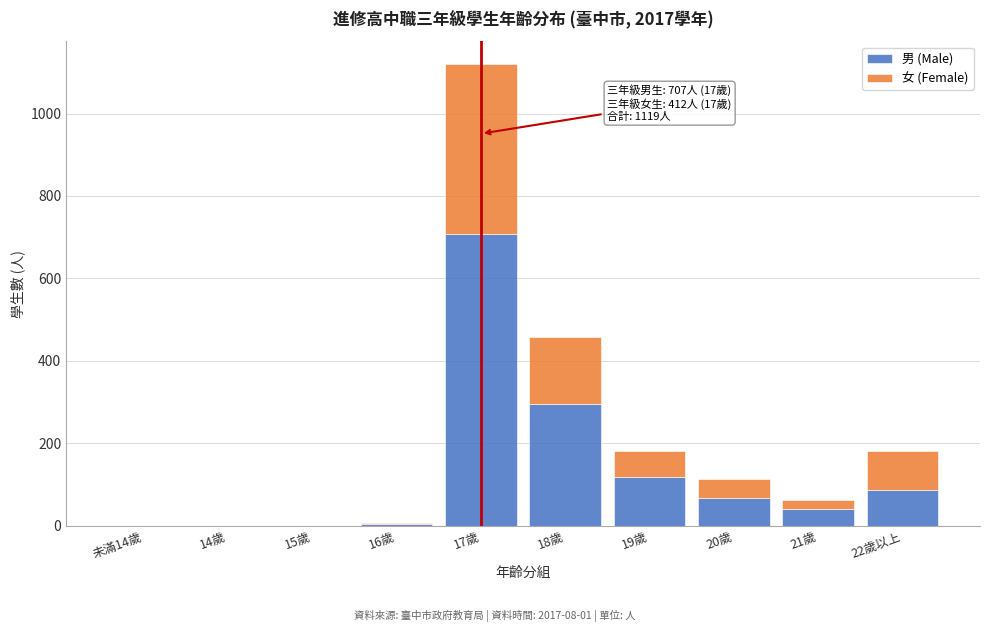

What is the sum of all 男 (Male) values?

1320